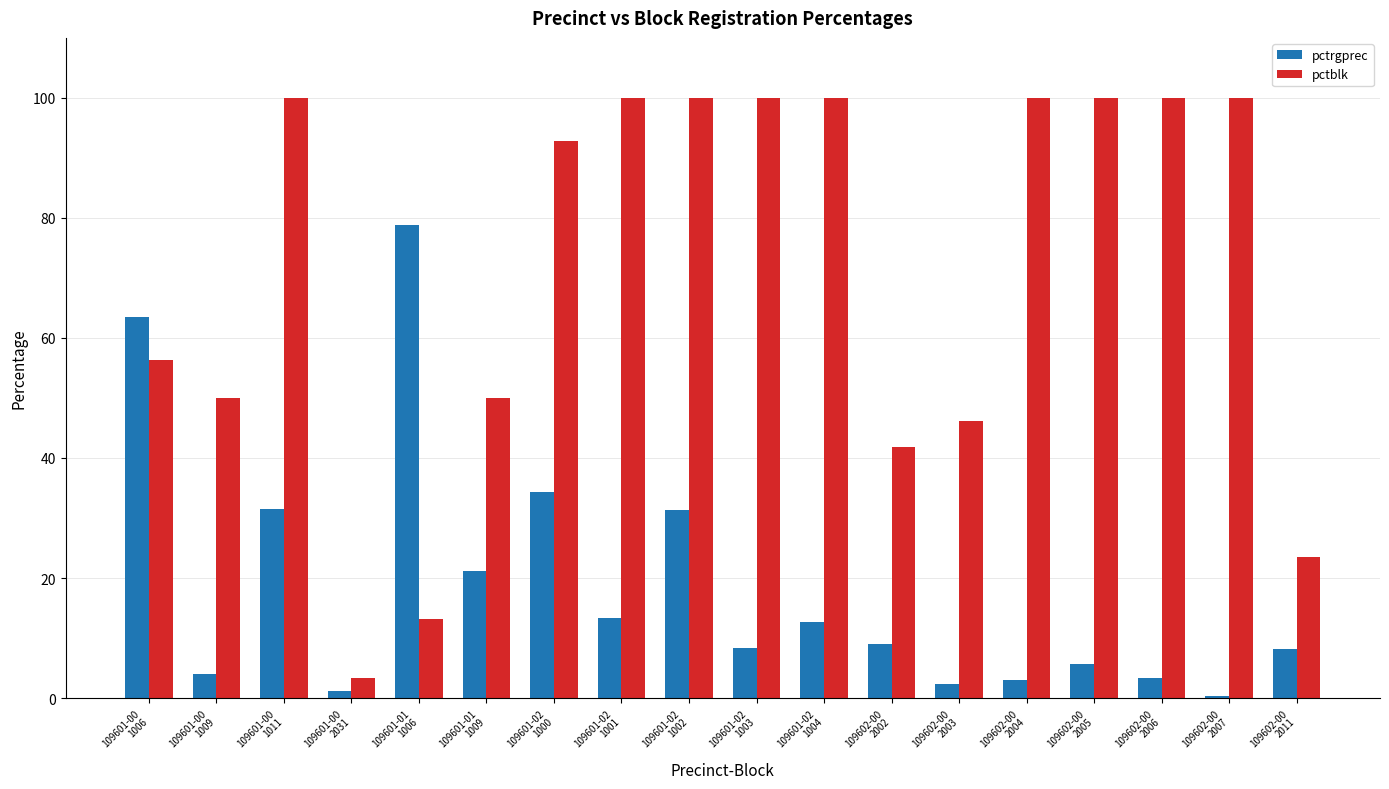

Which series has the largest total across all categories?

pctblk